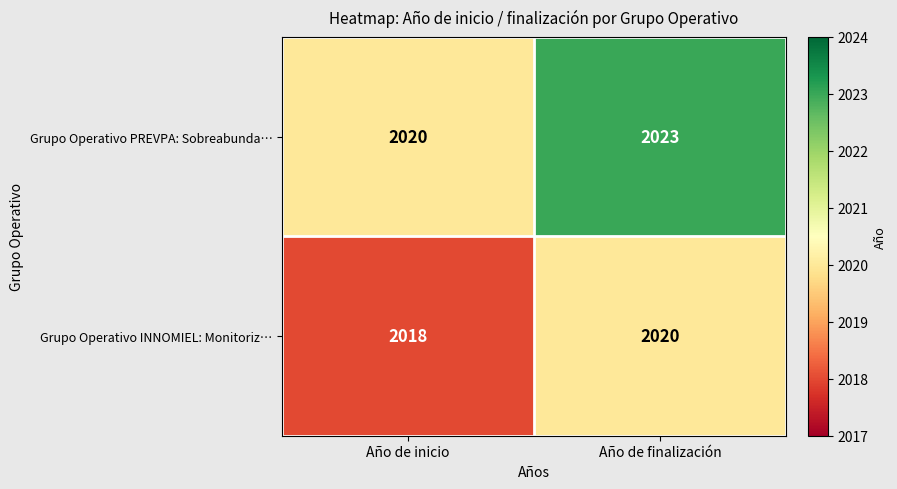

Is it true that Grupo Operativo INNOMIEL: Monitoriz… equals 3414 at Año de finalización?

False